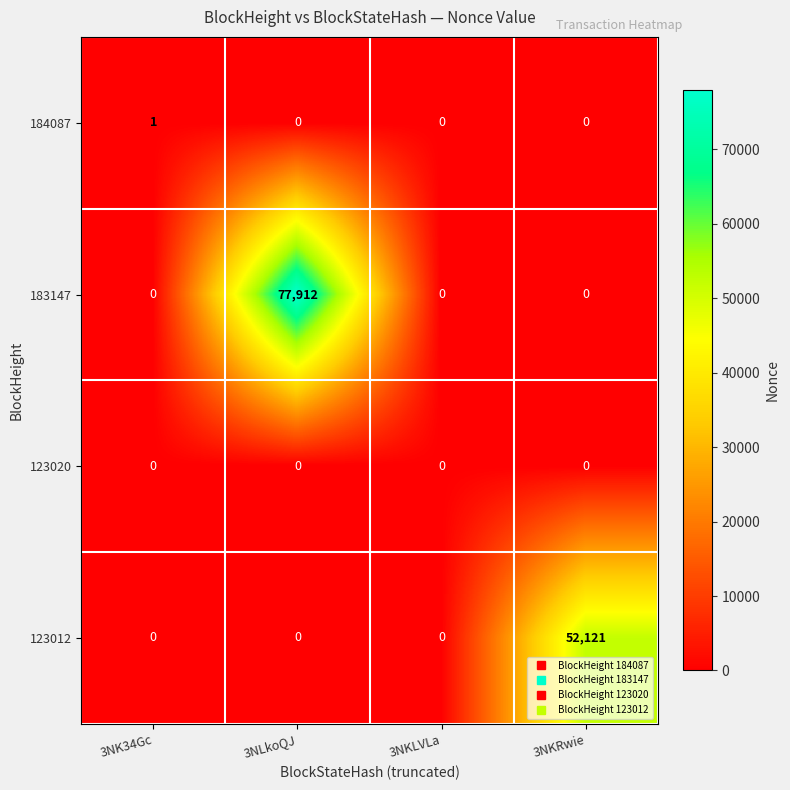

Reading right to left, extract all data points from this chart.

184087: 0	0	0	1
183147: 0	0	77912	0
123020: 0	0	0	0
123012: 52121	0	0	0